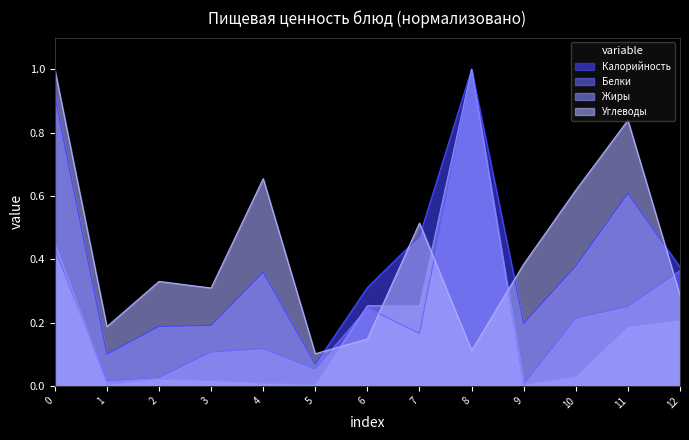

Which series has the widest spread of values?

Жиры